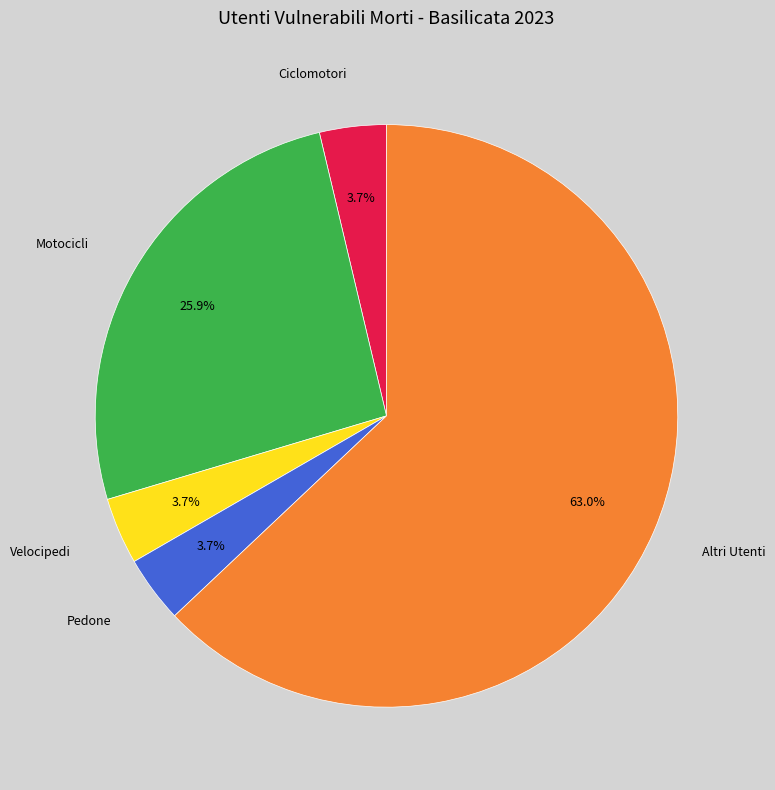

Is there any slice that represents more than half of the pie?

Yes